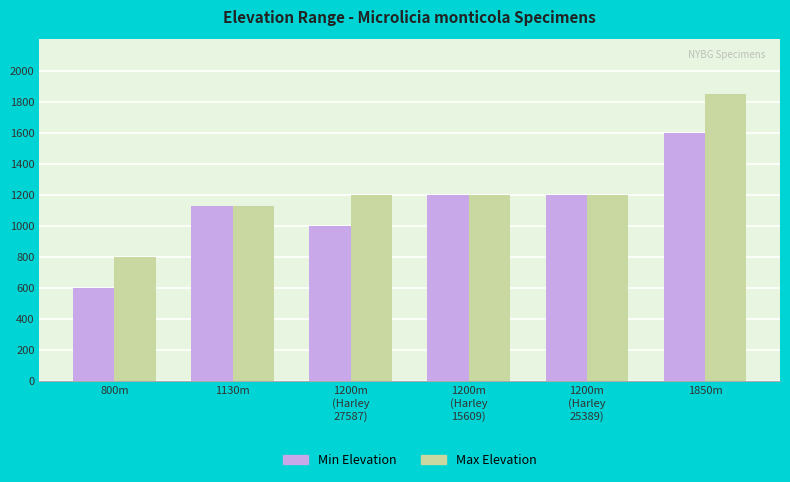

What are all the series names shown in the legend?

Min Elevation, Max Elevation